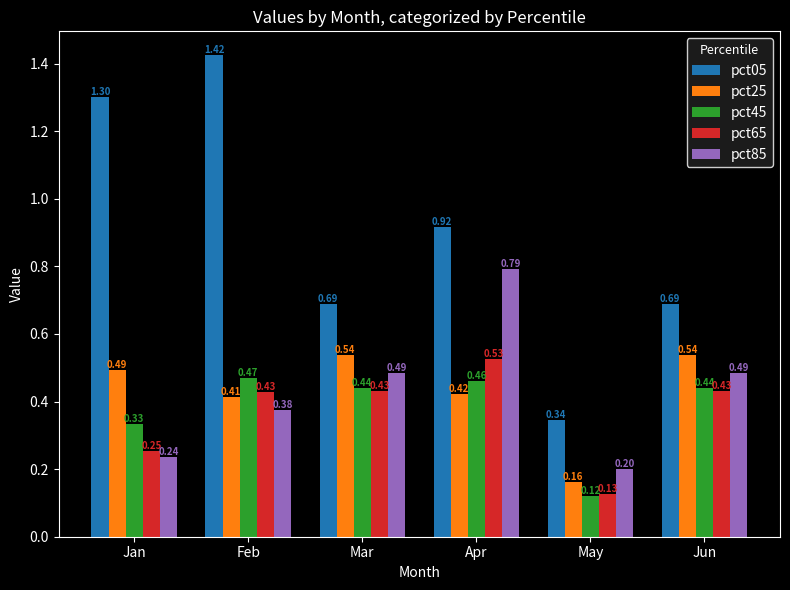

How many bars are there in each group?

5